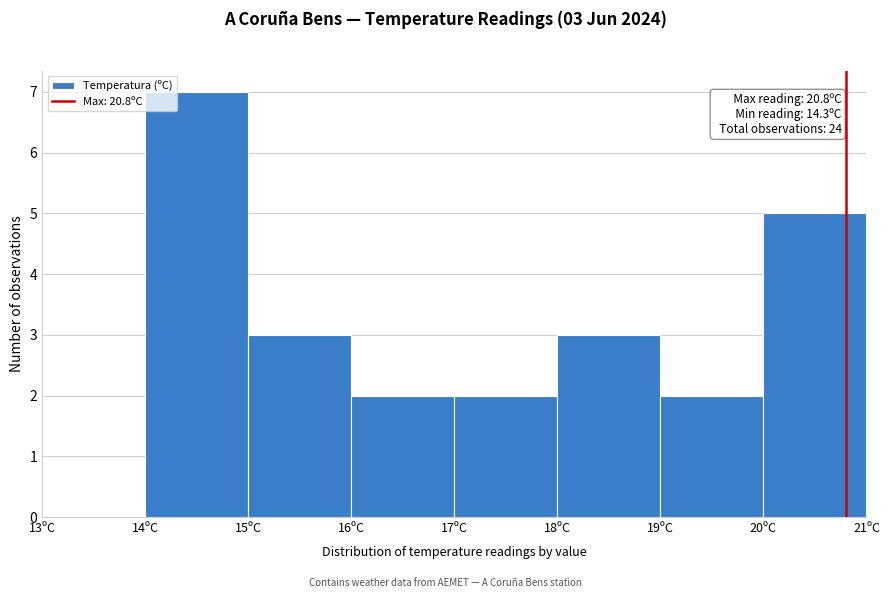

Over which range of the x-axis is the bar tallest?

14 to 15